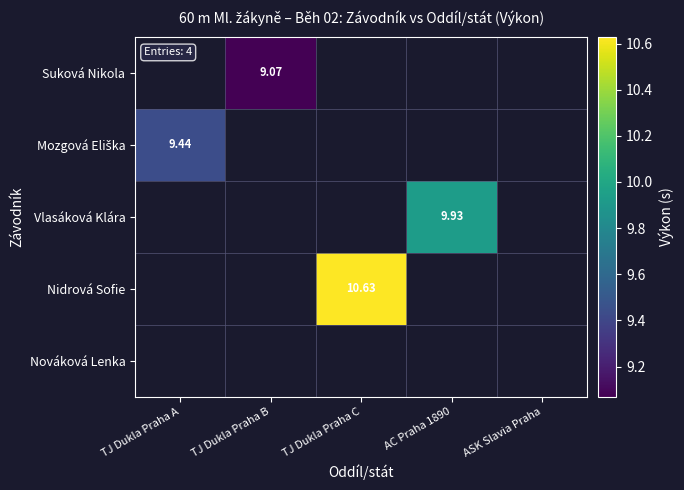

Where is Mozgová Eliška nearest to the value 9?

TJ Dukla Praha A